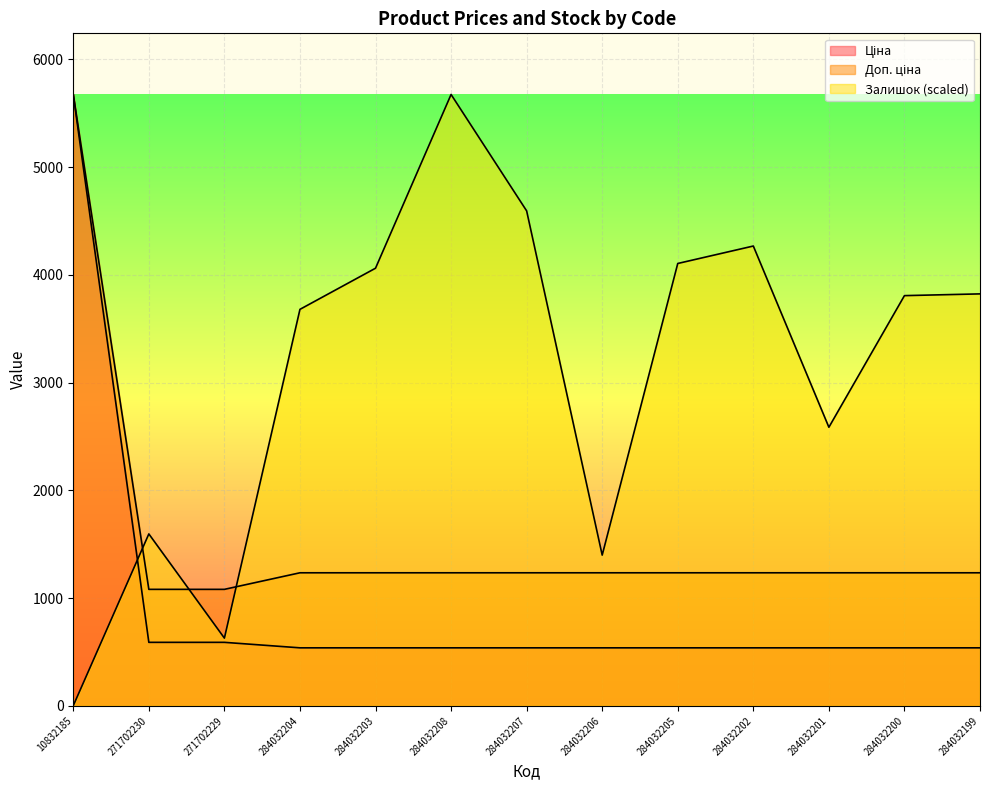

At which label is Залишок closest to 2838?

284032201